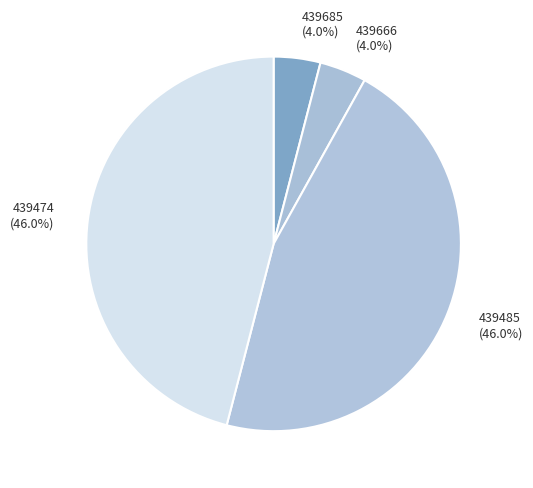

How much of the chart is everything except 439485?

54.0%